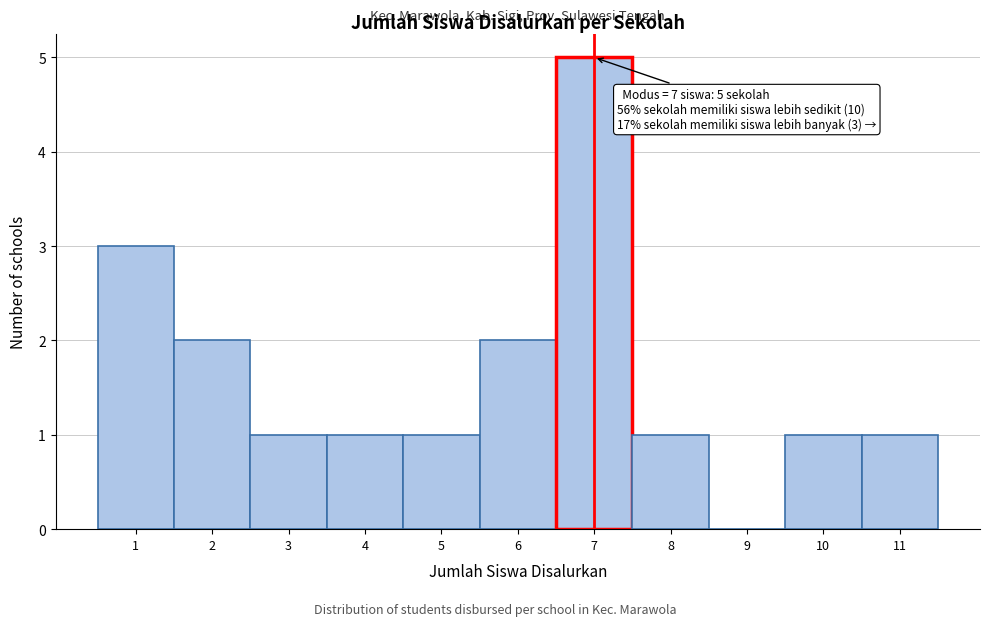

Over which range of the x-axis is the bar tallest?

6.5 to 7.5